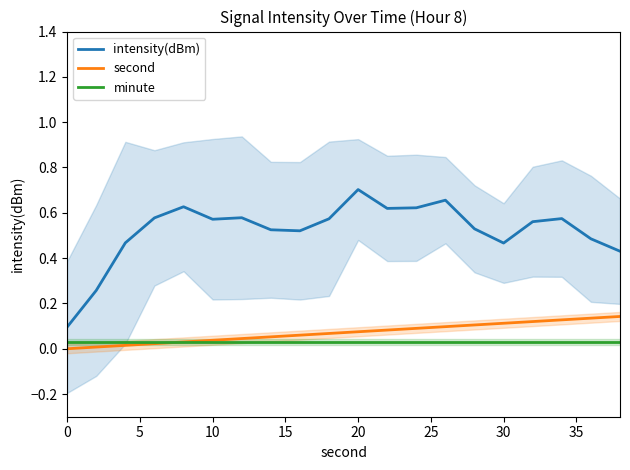

Which series has the widest spread of values?

intensity(dBm)